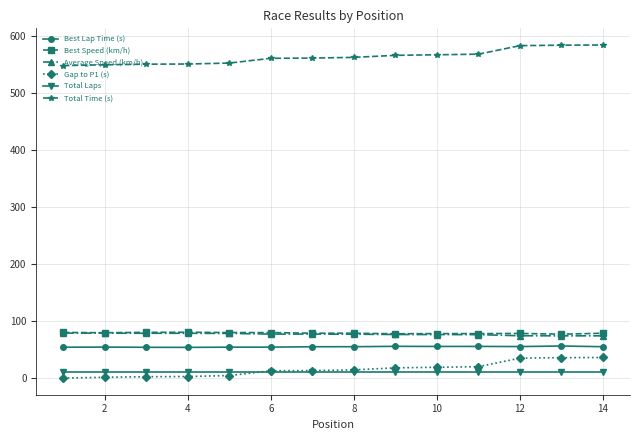

True or false: Average Speed (km/h) and Total Laps cross at least once.

False